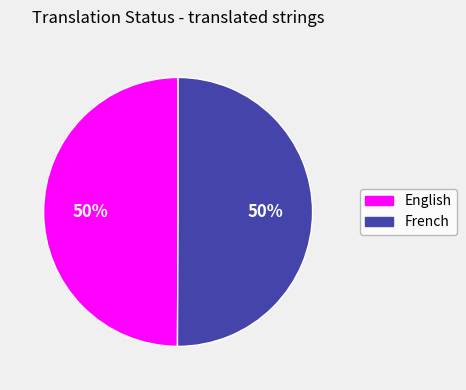

True or false: French accounts for 40% of the total.

False